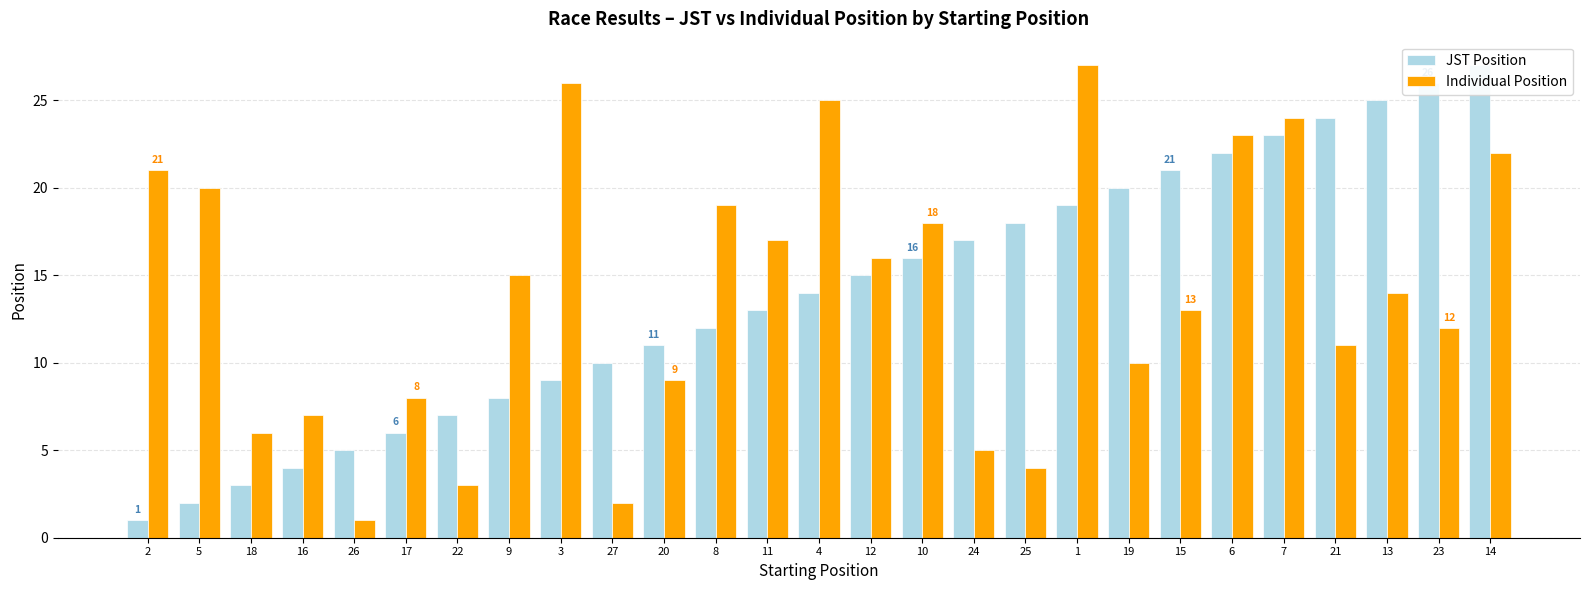

Rank the categories by JST Position value from lowest to highest.

2, 5, 18, 16, 26, 17, 22, 9, 3, 27, 20, 8, 11, 4, 12, 10, 24, 25, 1, 19, 15, 6, 7, 21, 13, 23, 14